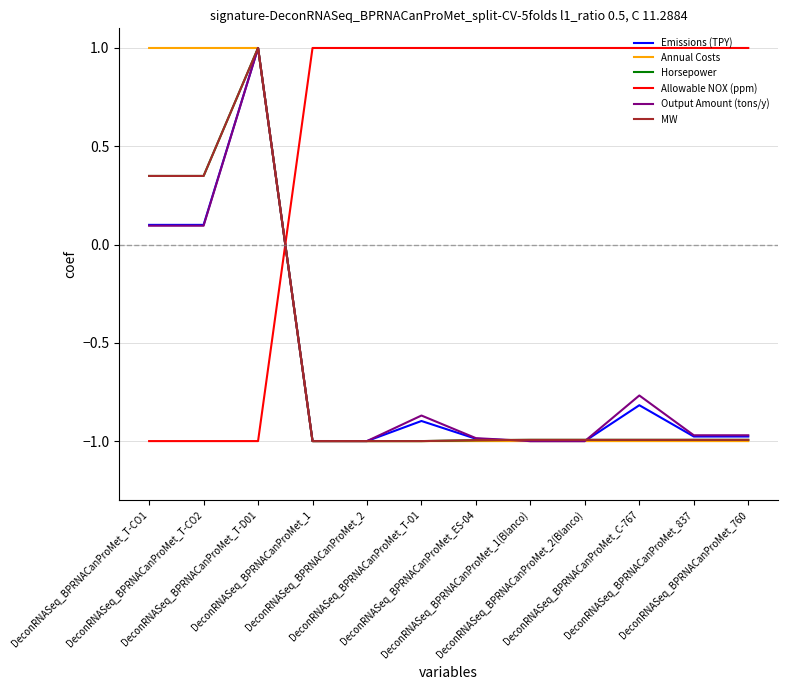

How many times do Allowable NOX (ppm) and Emissions (TPY) cross each other?

1